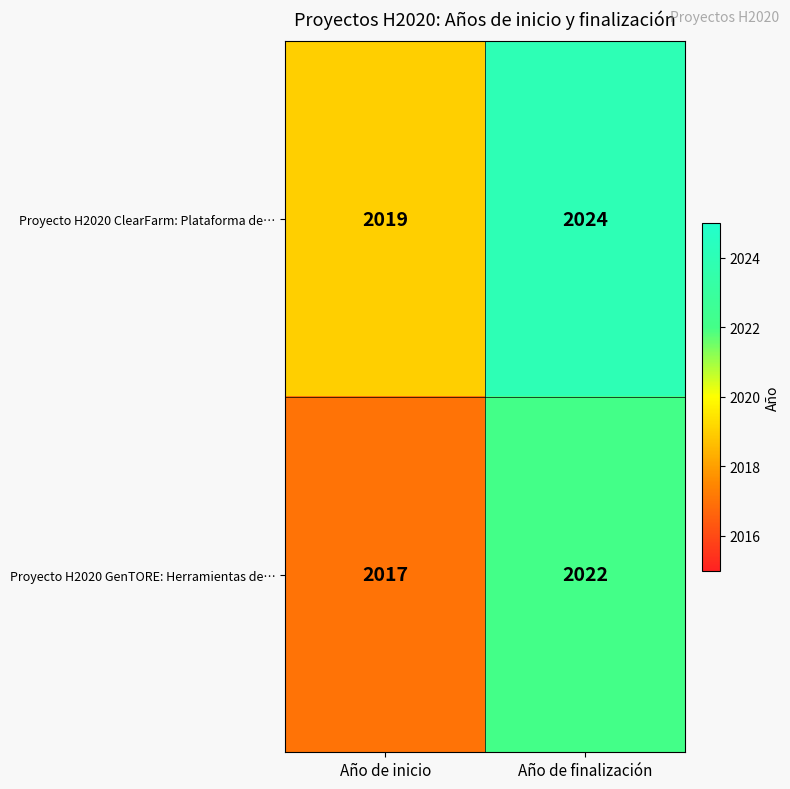

The Proyecto H2020 GenTORE: Herramientas de… series shows 2022 at Año de finalización. True or false?

True